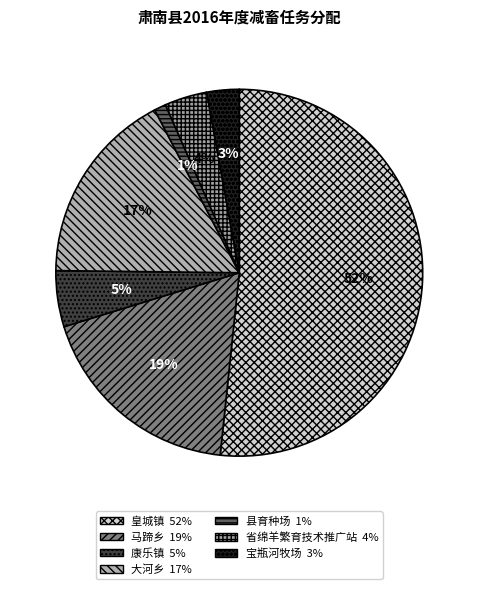

Combined, do 宝瓶河牧场 and 县育种场 account for over 50%?

No